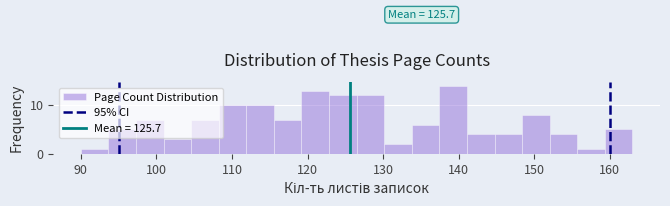

Read against the x-axis, roughly where is the centre of the tallest bar?

139